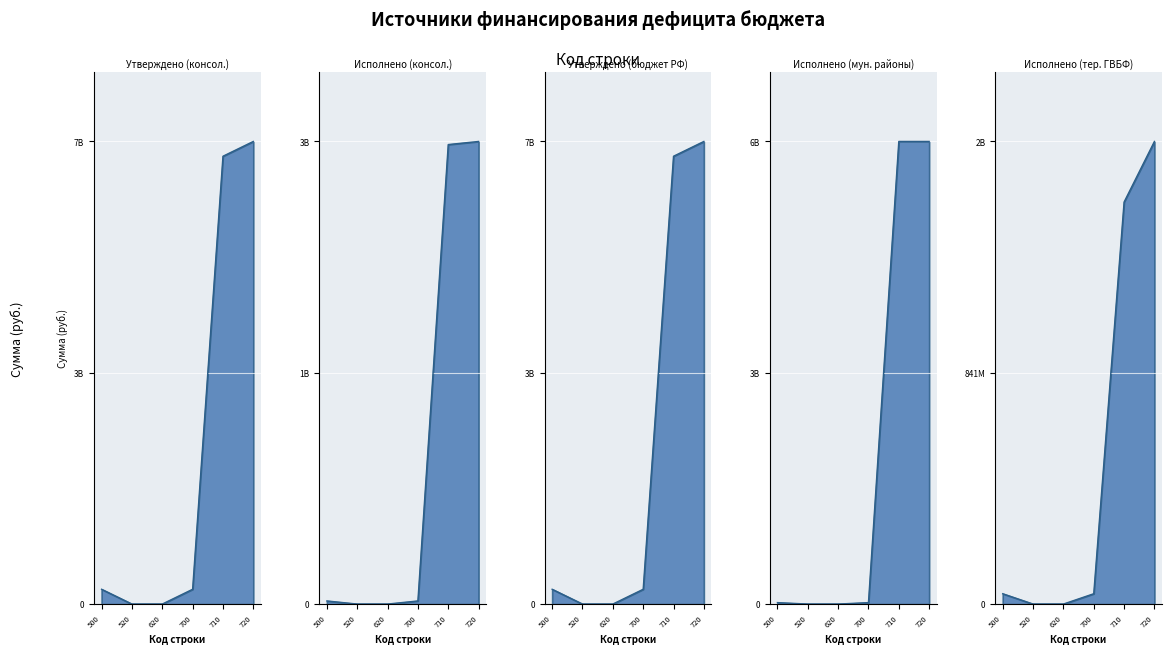

In Исполнено (мун. районы), how many points are lower than both neighbors (excluding endpoints)?

1